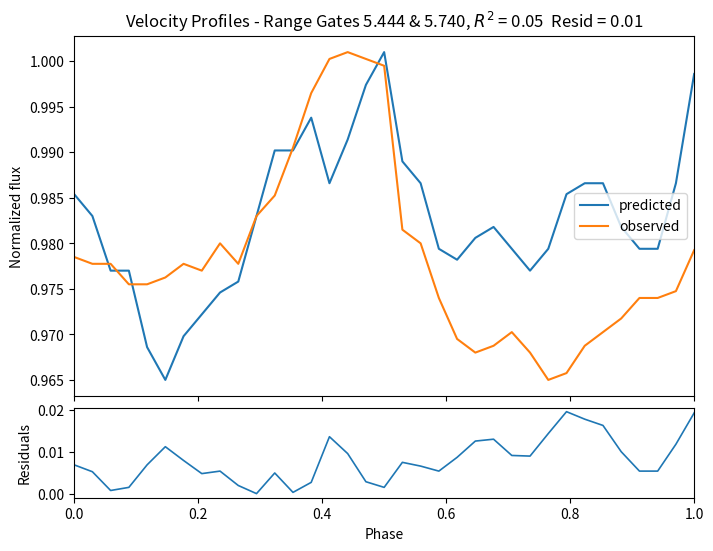

What is the value of the predicted point at the 4th from the left?

1.0